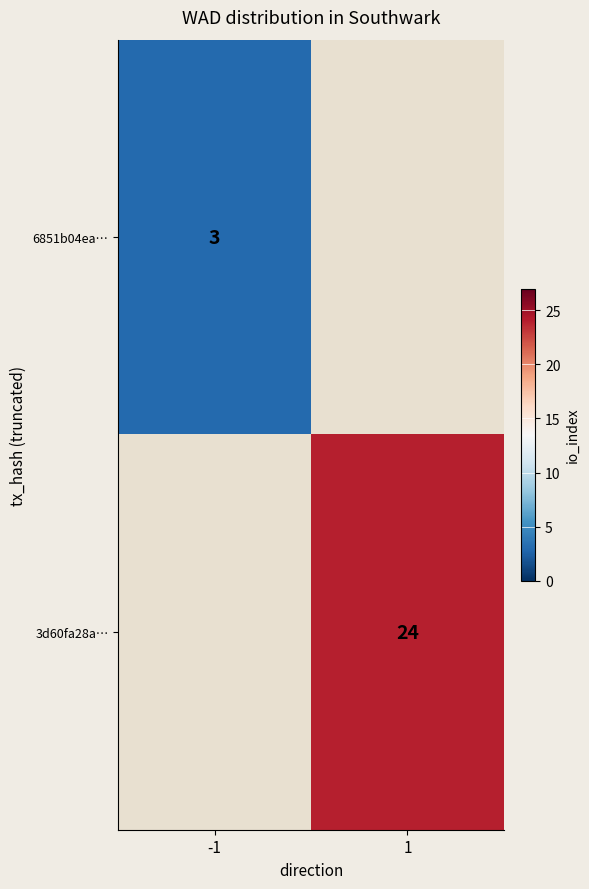

What is the smallest value displayed?

3.0